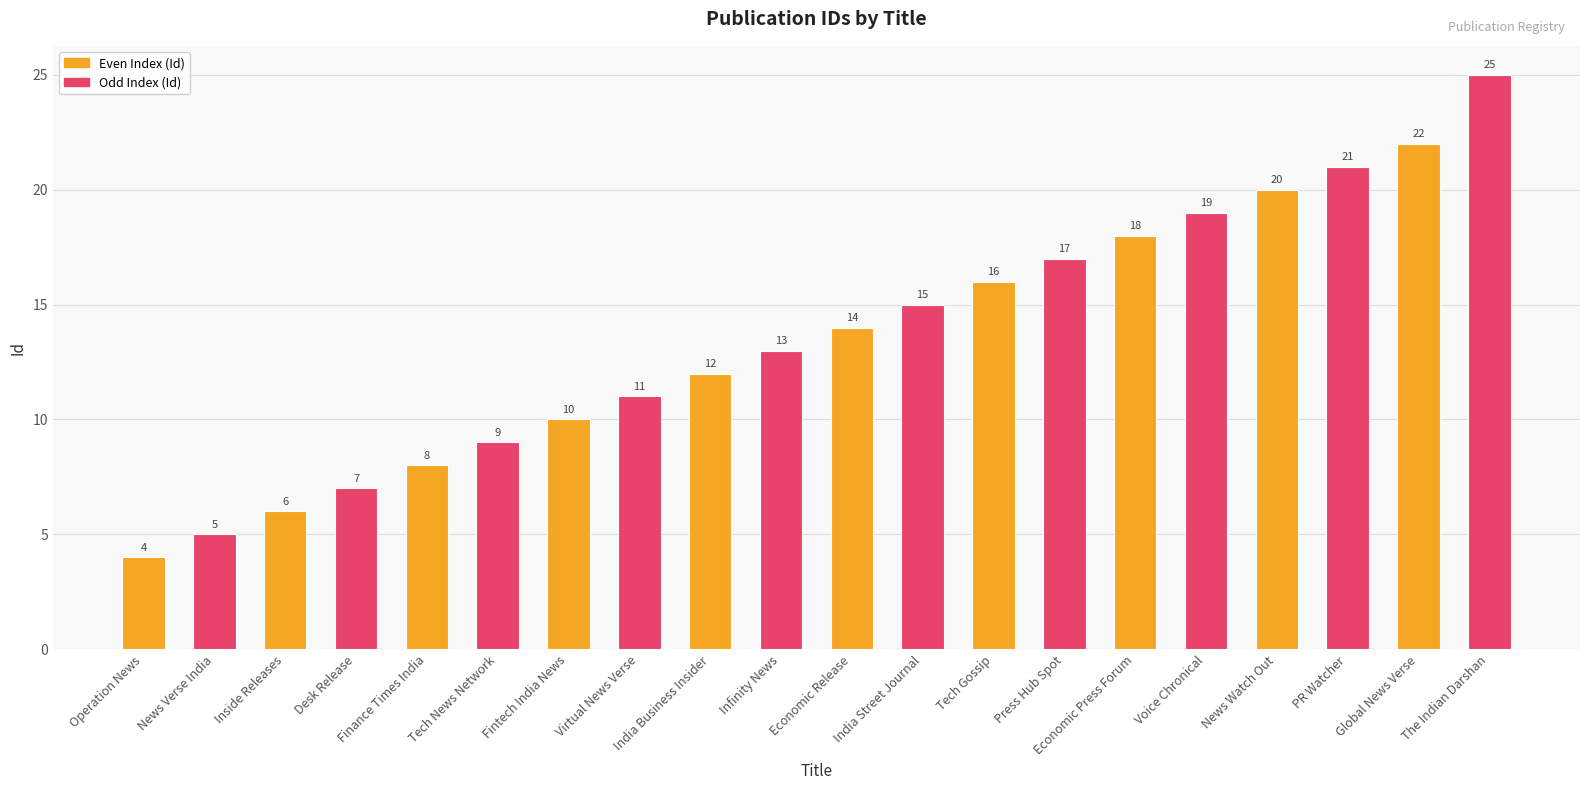

What is the change in value from Desk Release to Voice Chronical?

+12